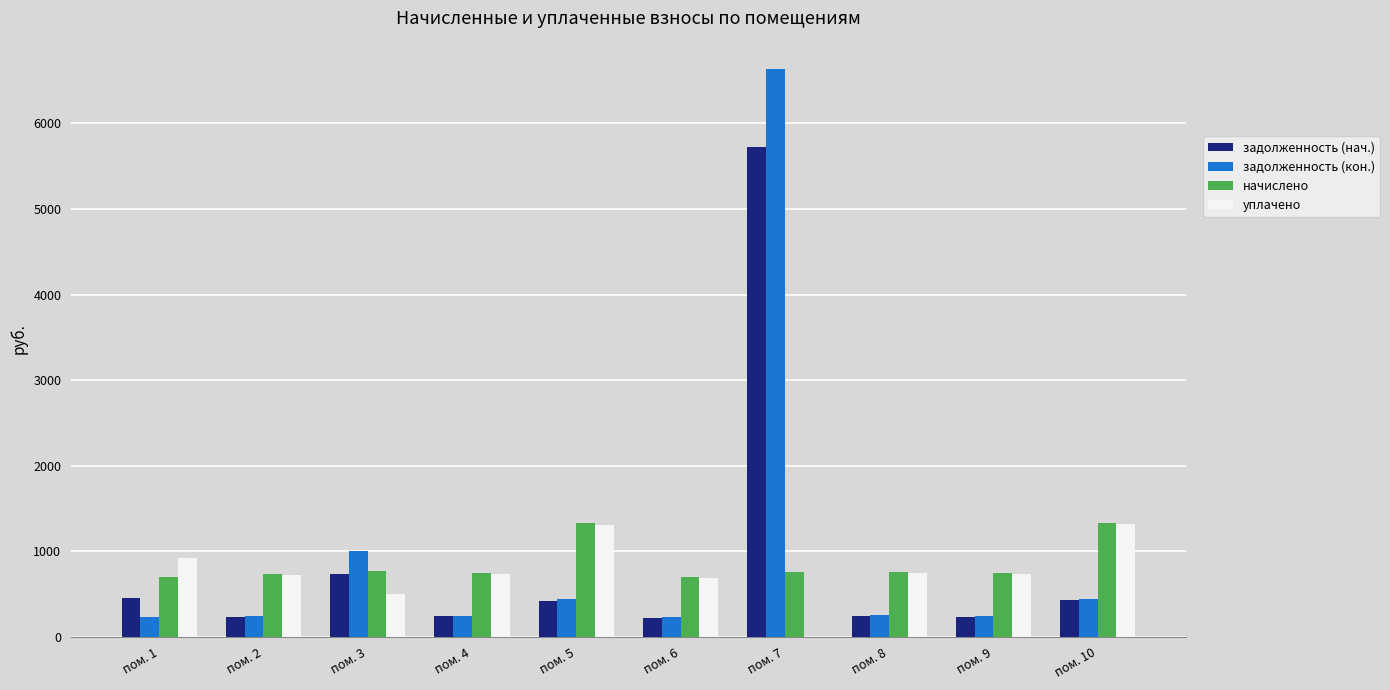

Which category has the highest value across all series?

пом. 7